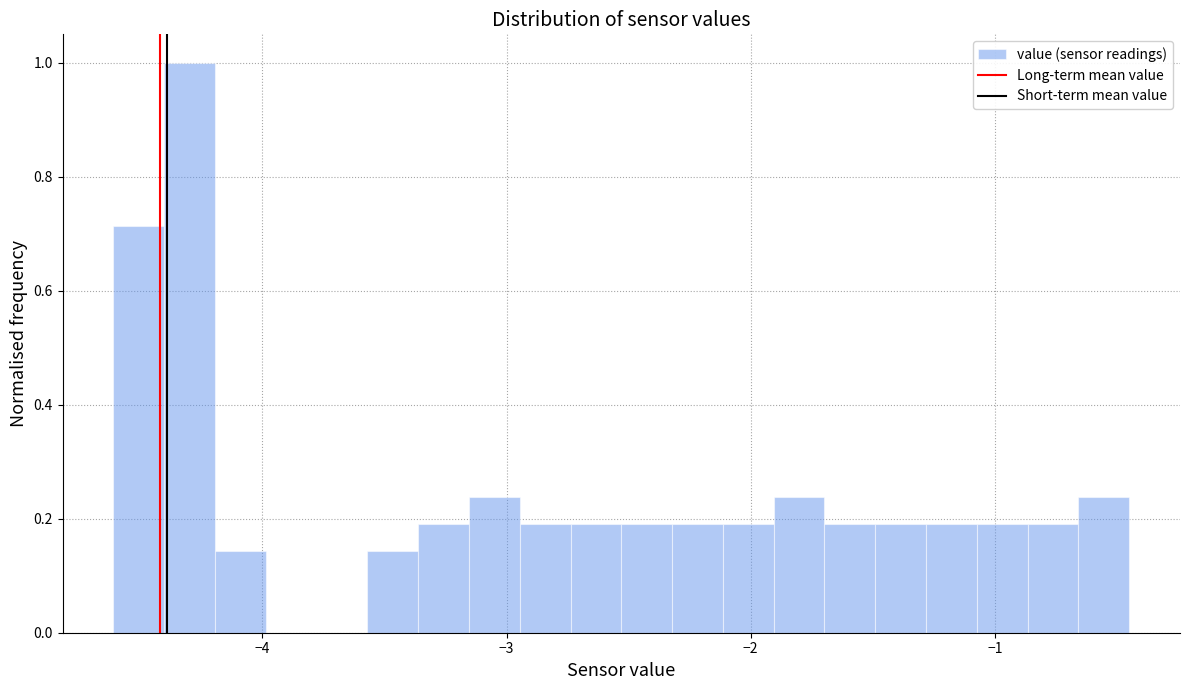

Read against the x-axis, roughly where is the centre of the tallest bar?

-4.3